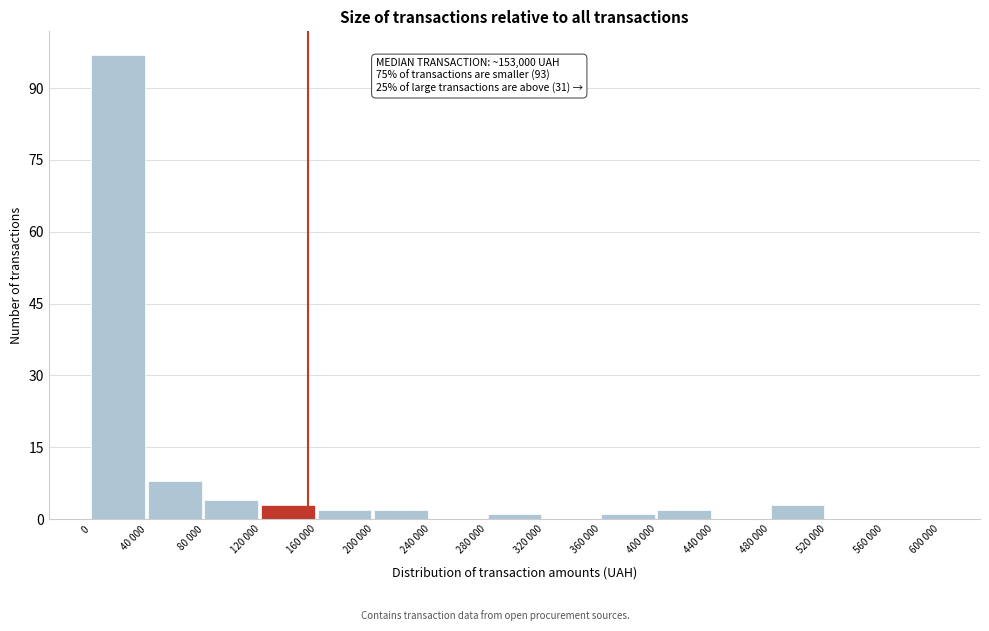

Reading right to left, list all the values displayed in this chart.

560 000=0	520 000=0	480 000=3	440 000=0	400 000=2	360 000=1	320 000=0	280 000=1	240 000=0	200 000=2	160 000=2	120 000=3	80 000=4	40 000=8	0=97